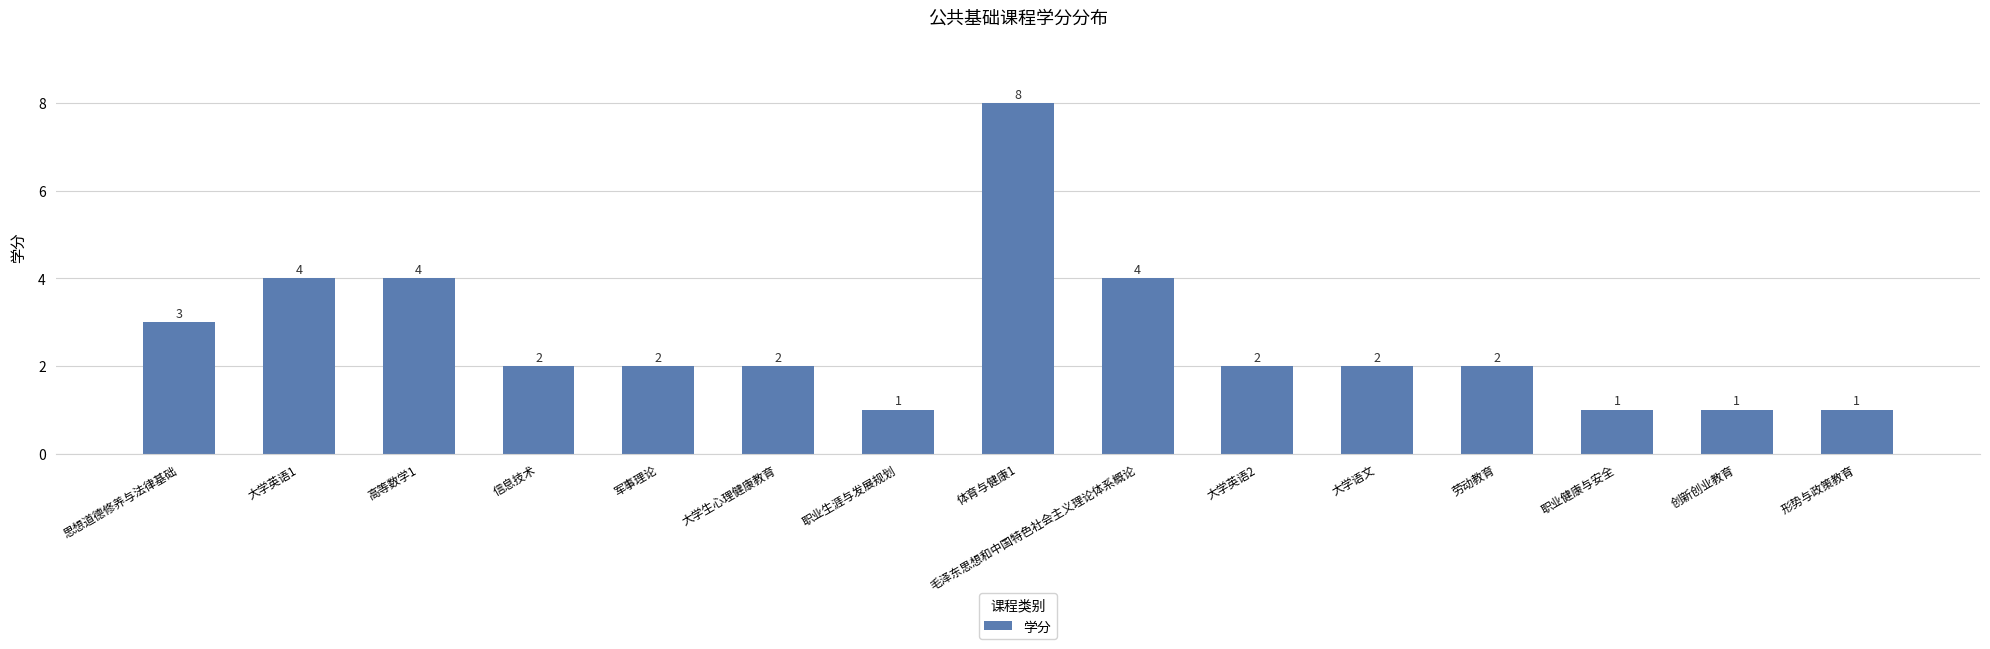

What is the maximum value shown in the chart?

8